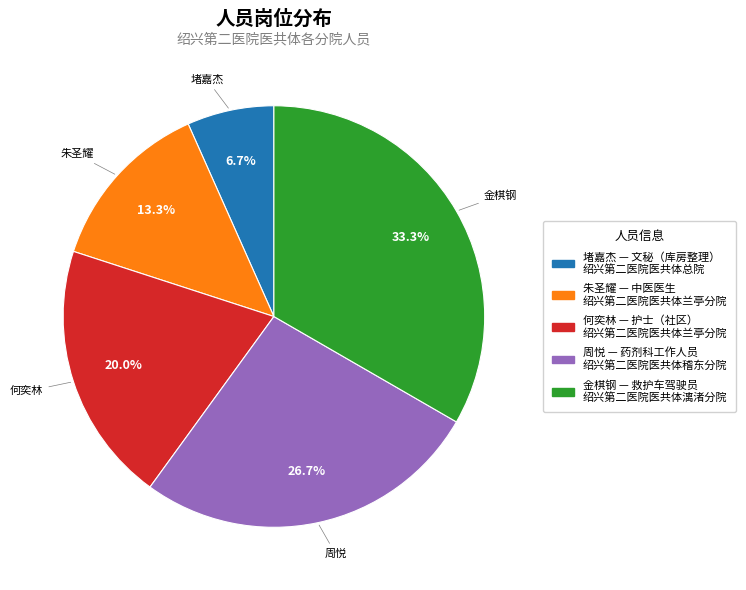

Does 金棋钢 account for over 50% of the chart?

No